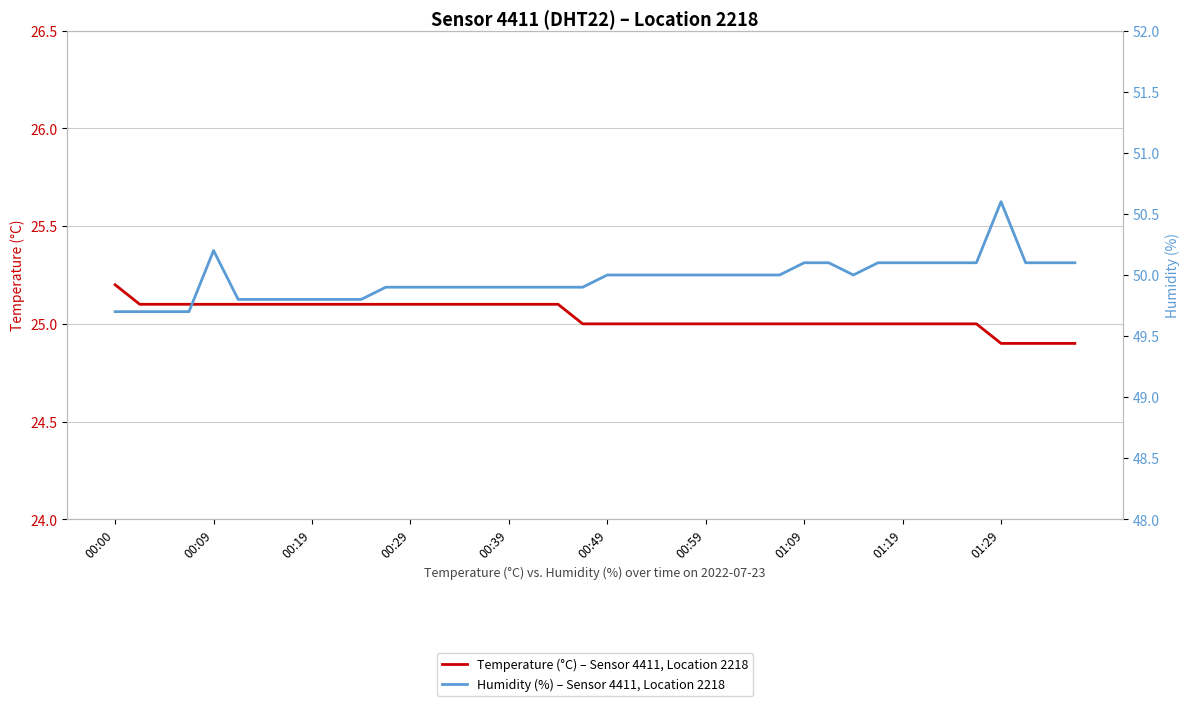

List the series in order of their overall mean, lowest first.

Temperature (°C) – Sensor 4411, Location 2218, Humidity (%) – Sensor 4411, Location 2218